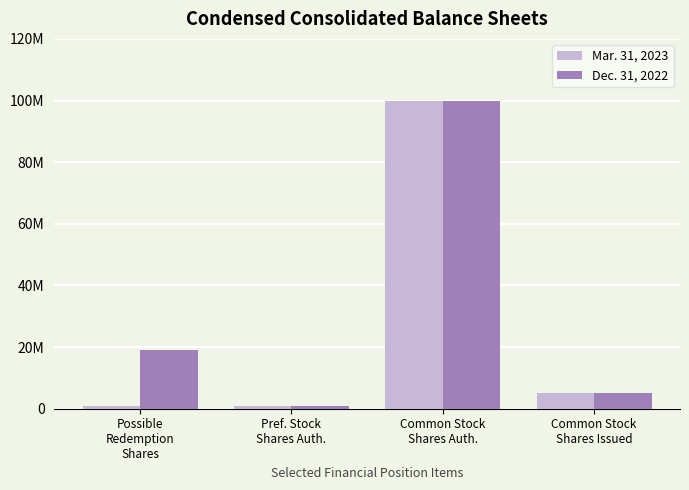

Which series has the largest range (max minus min)?

Mar. 31, 2023